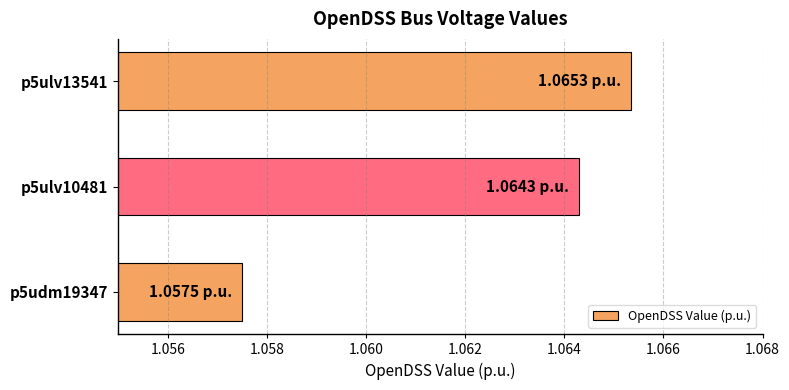

List the labels in order of value, largest first.

p5ulv13541, p5ulv10481, p5udm19347